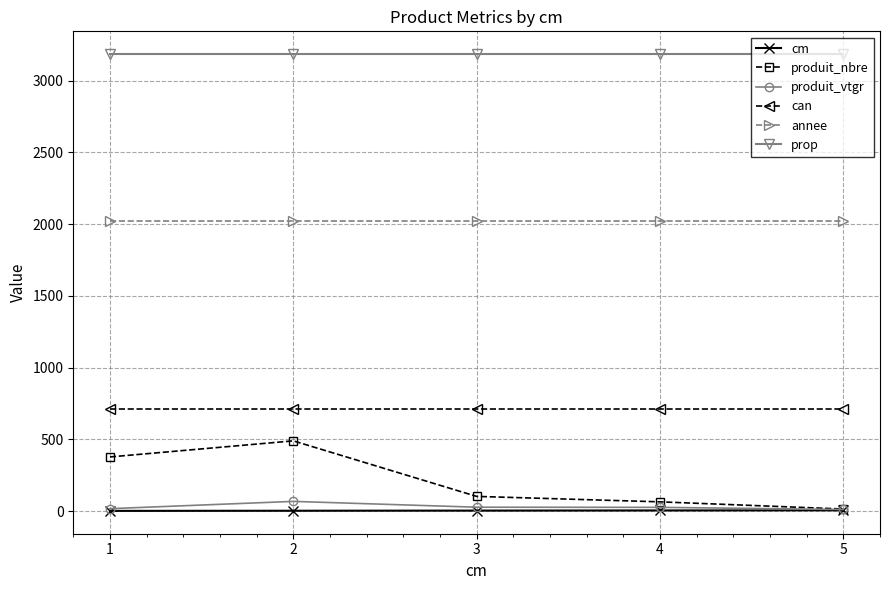

What value does the cm series have at 1?

1.0